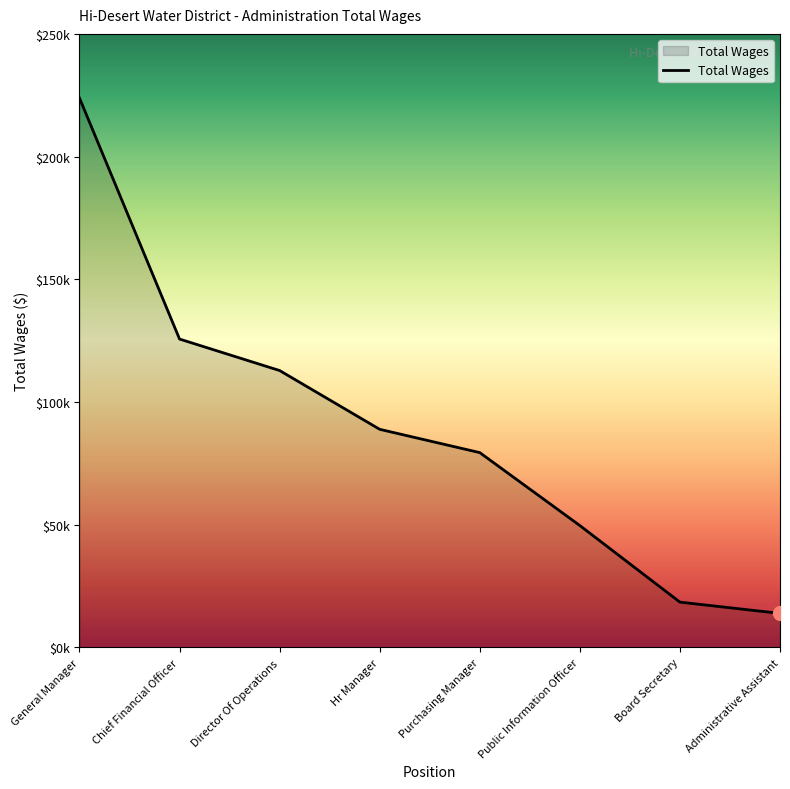

Which category has the highest value across all series?

General Manager